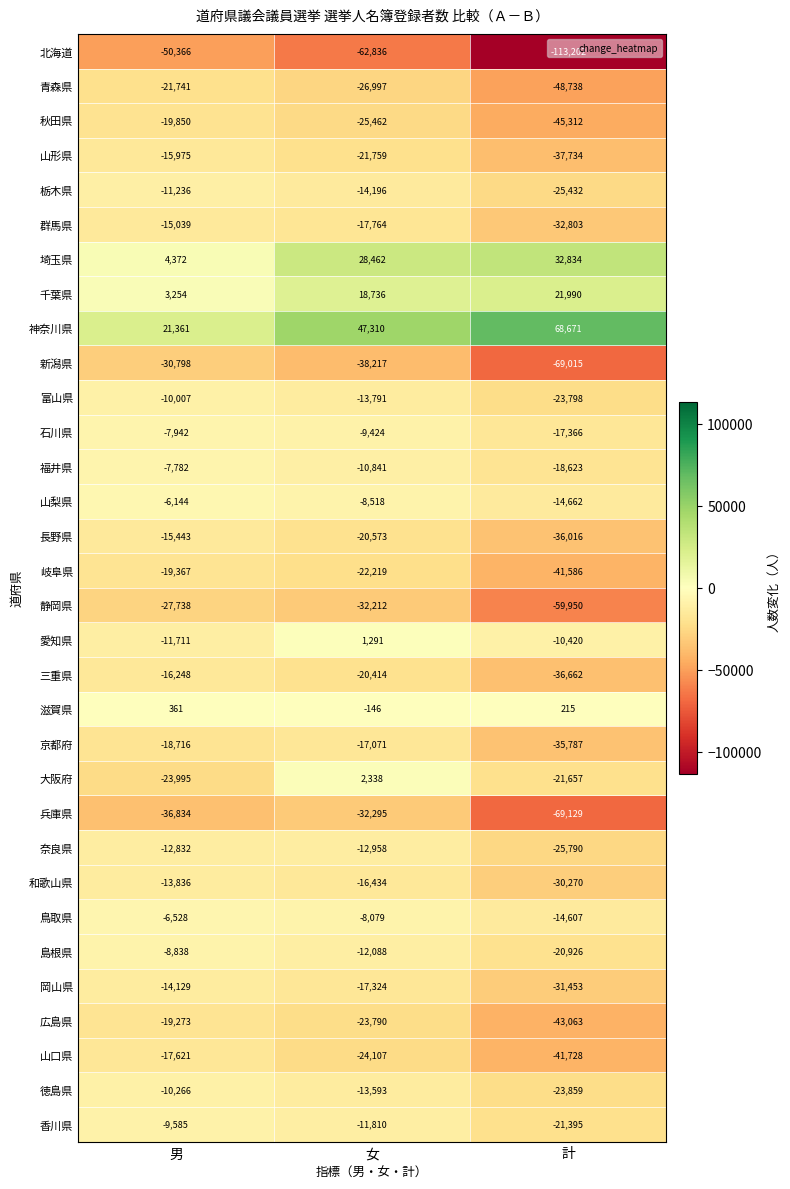

The 山形県 series shows -18574 at 計. True or false?

False